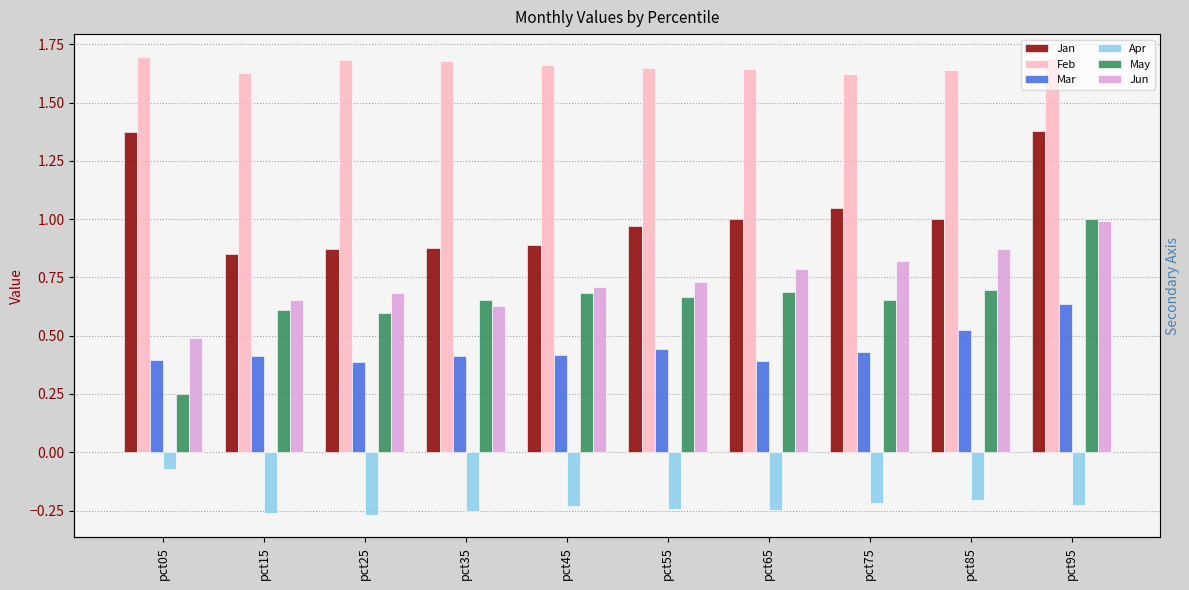

Is the value of Feb at pct65 greater than the value of Mar at pct75?

Yes